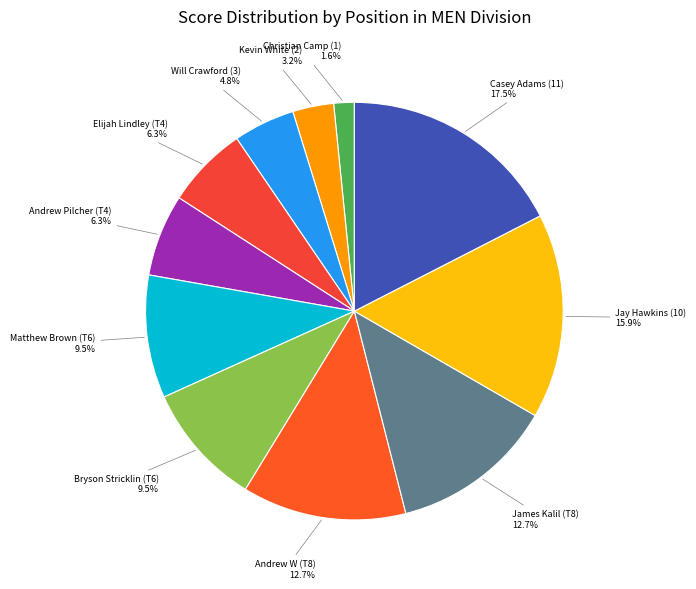

Is it true that Elijah Lindley (T4) is 17% of the pie?

False